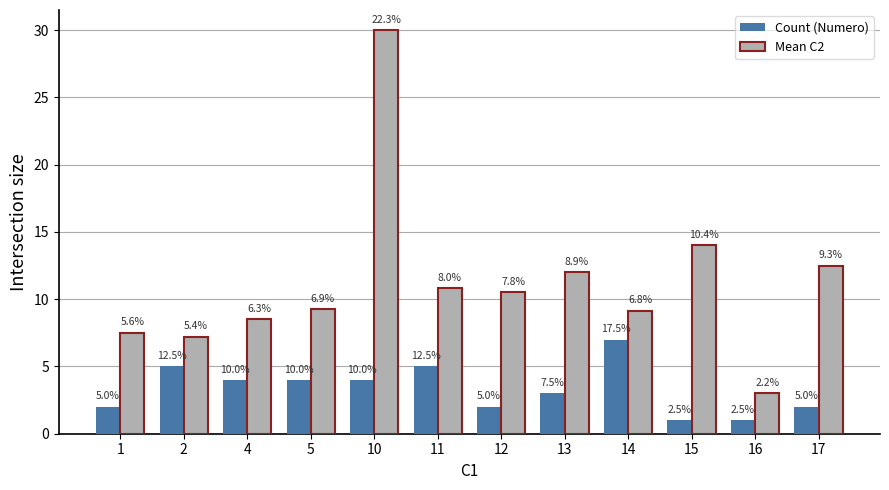

What is the spread (max minus min) of values at 11?

5.8